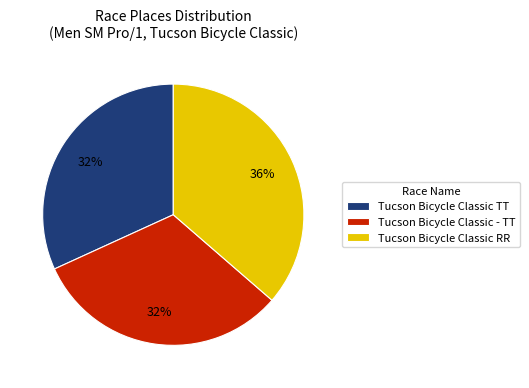

Do Tucson Bicycle Classic TT and Tucson Bicycle Classic RR together represent more than half of the pie?

Yes